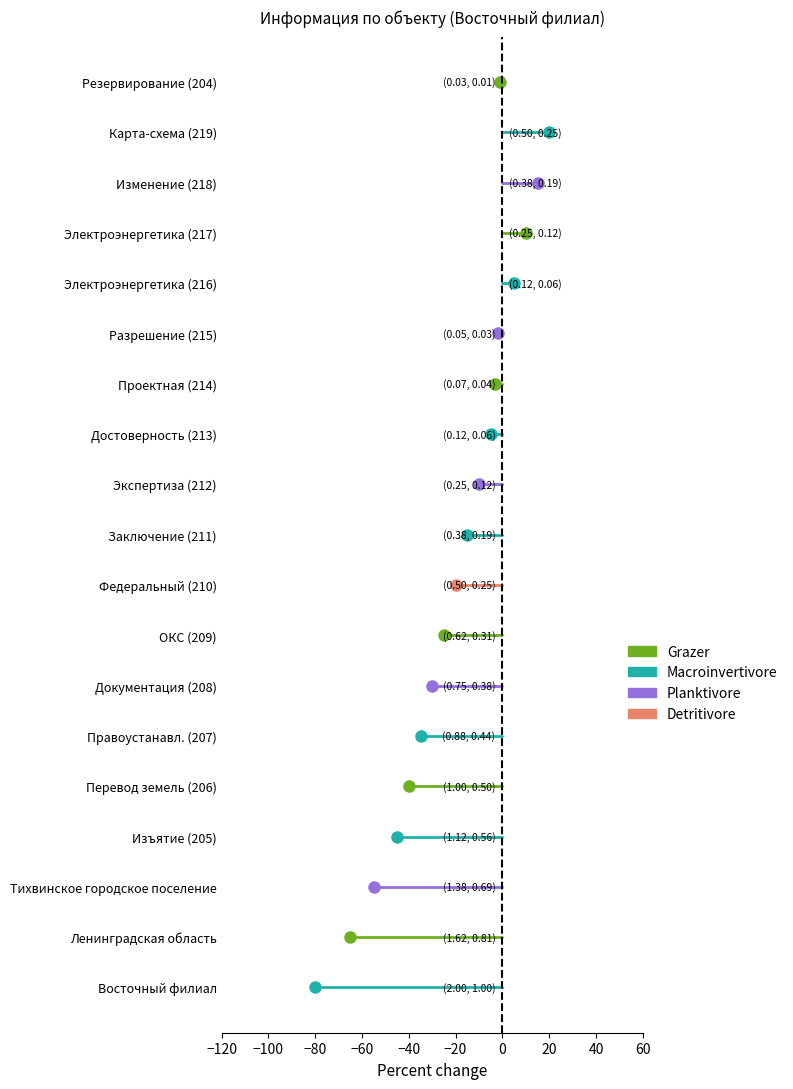

Is the value of Planktivore at −100 greater than the value of Grazer at −100?

No